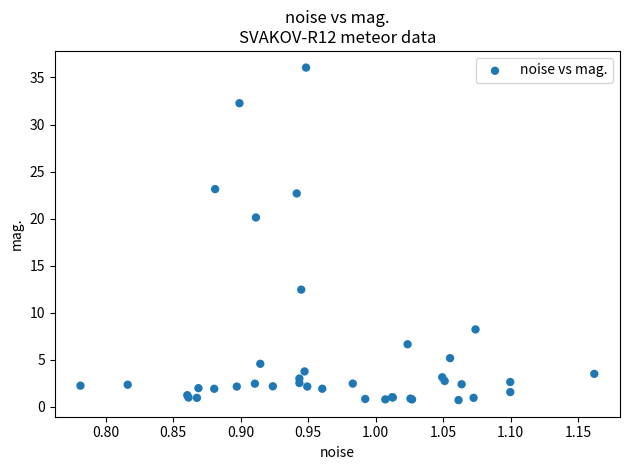

What Y value in the scatter plot is closest to 18?

20.1